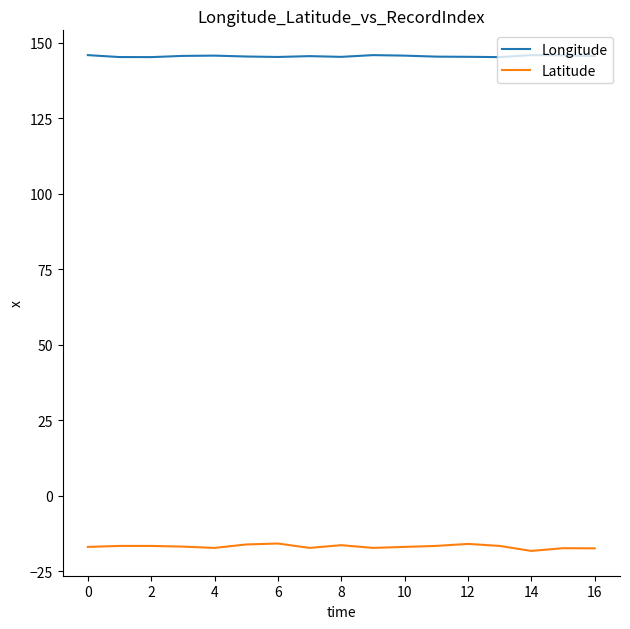

True or false: Latitude and Longitude cross at least once.

False